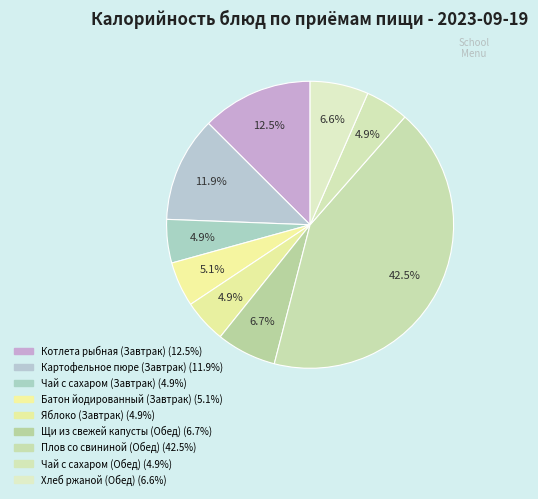

Count the number of slices in the pie.

9